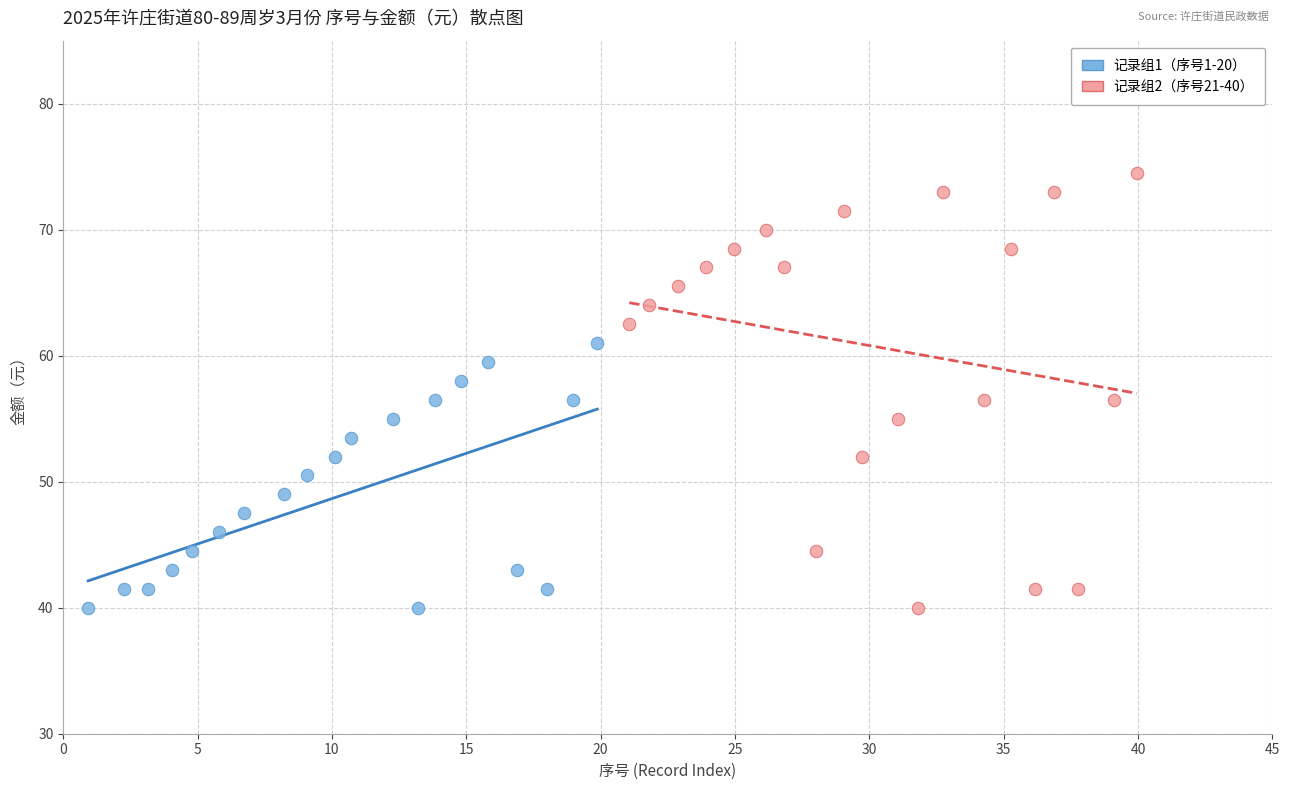

Which series reaches the maximum Y coordinate?

记录组2（序号21-40）